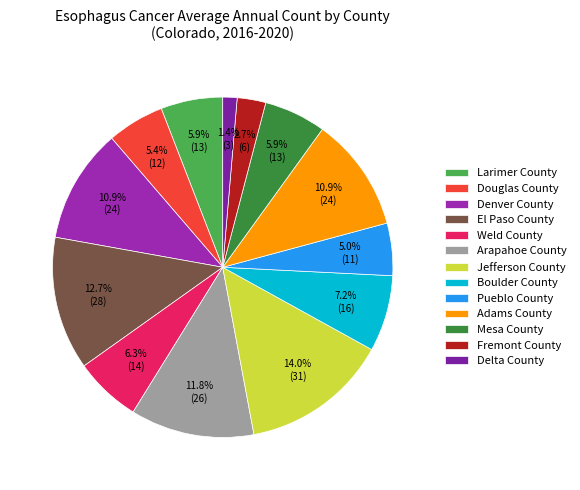

Which slice is the largest?

Jefferson County